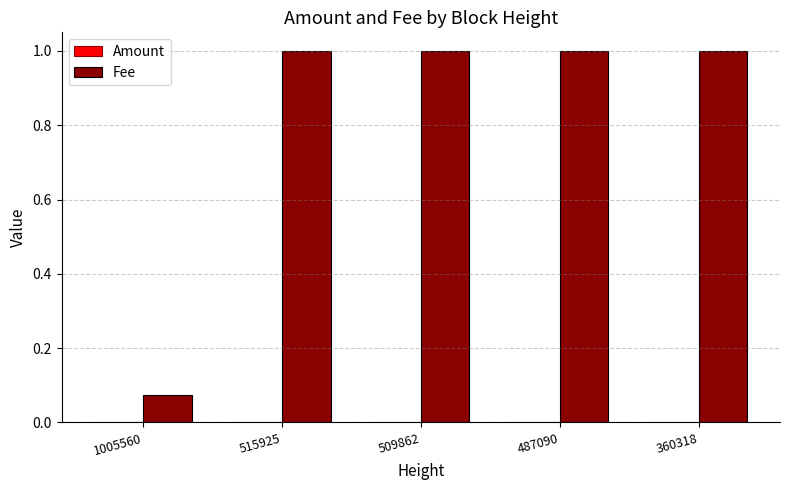

Which series has the largest total across all categories?

Fee